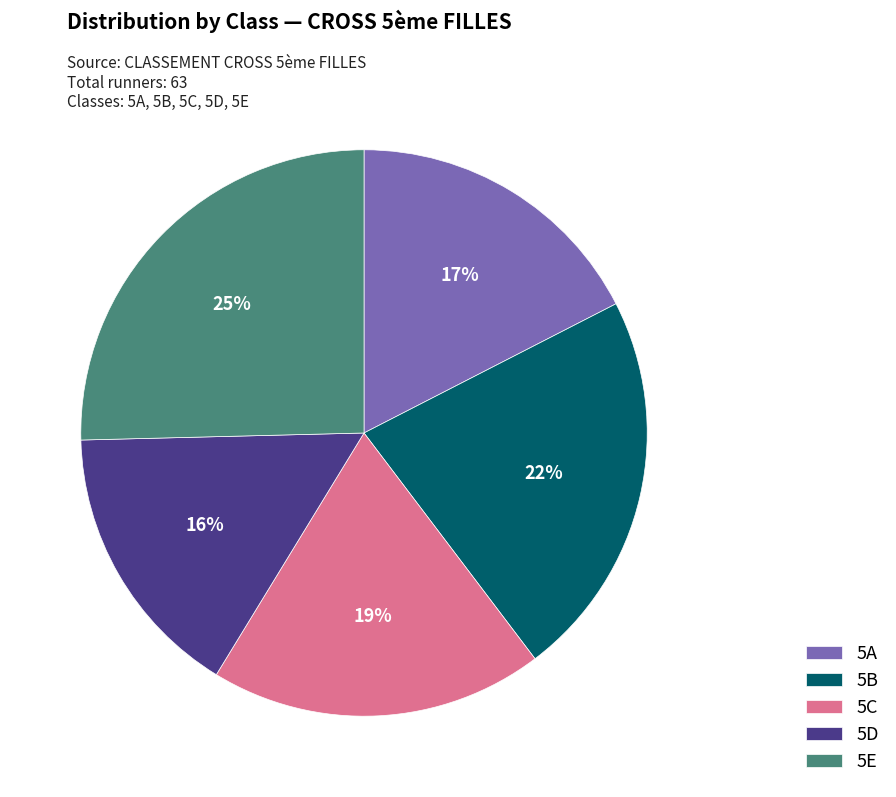

How many segments does this pie chart have?

5